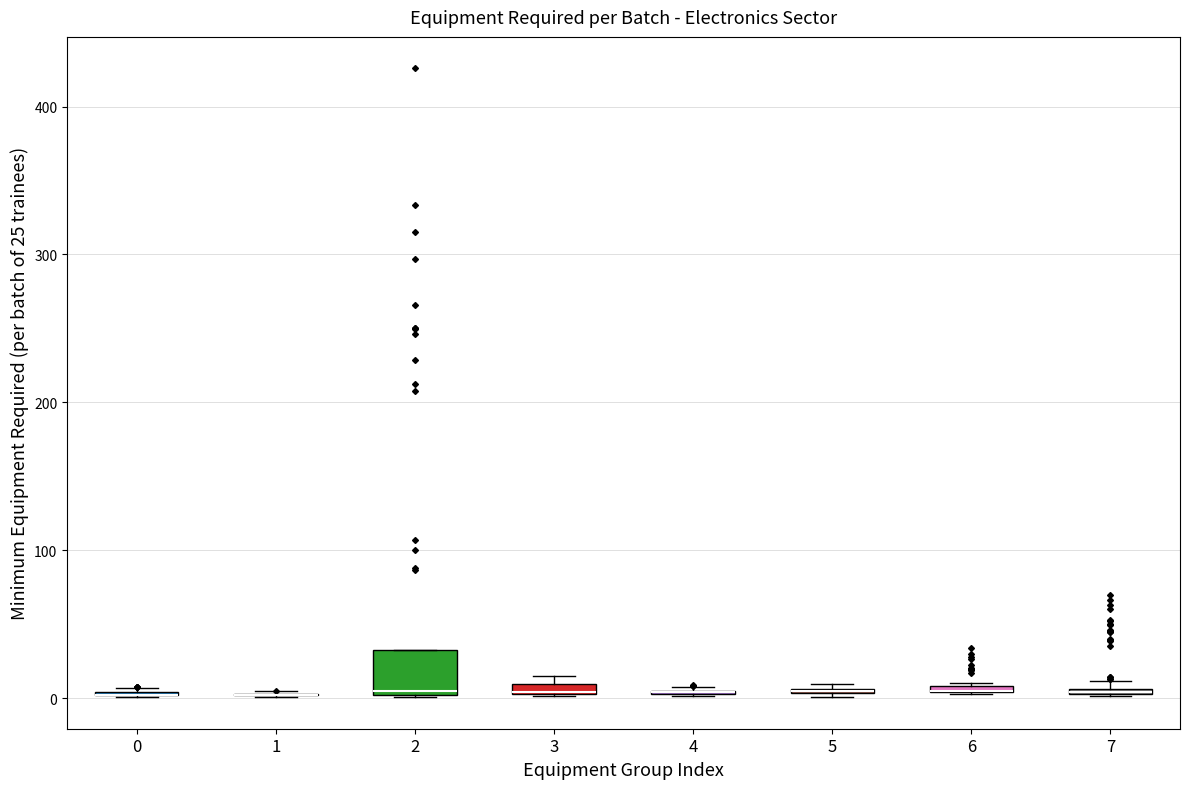

Where is the lower edge of the box at x = 7 on the y-axis? The values are not printed on the chart, so give them approximately, as read against the axis.

0